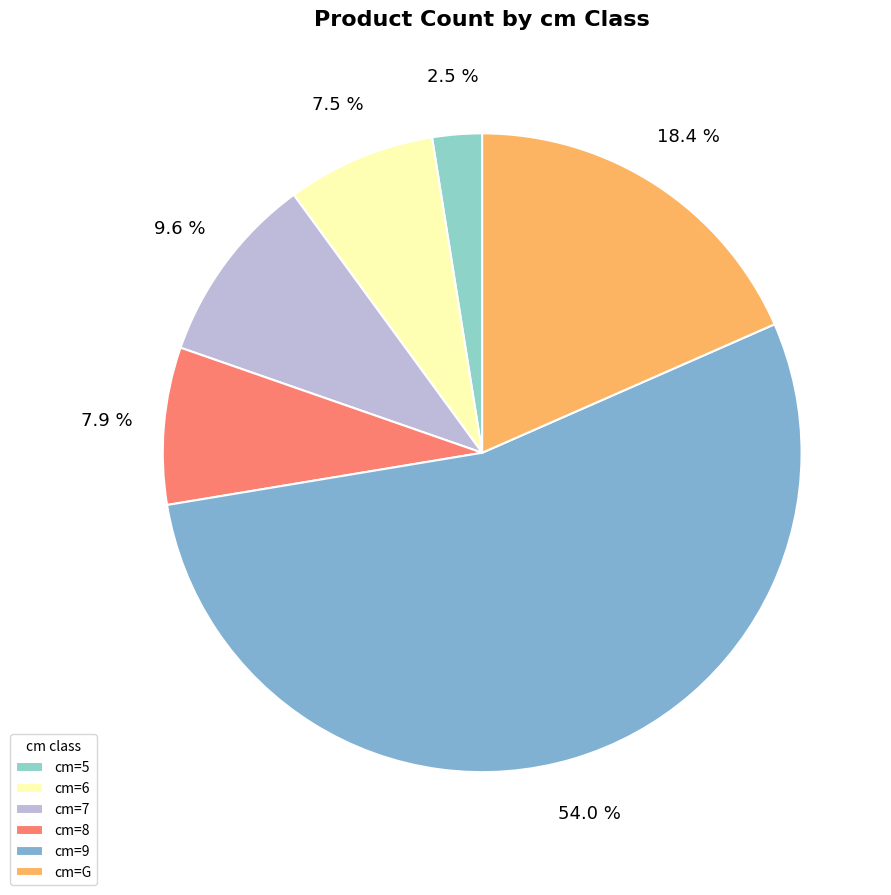

Which category has the smallest portion of the pie?

cm=5